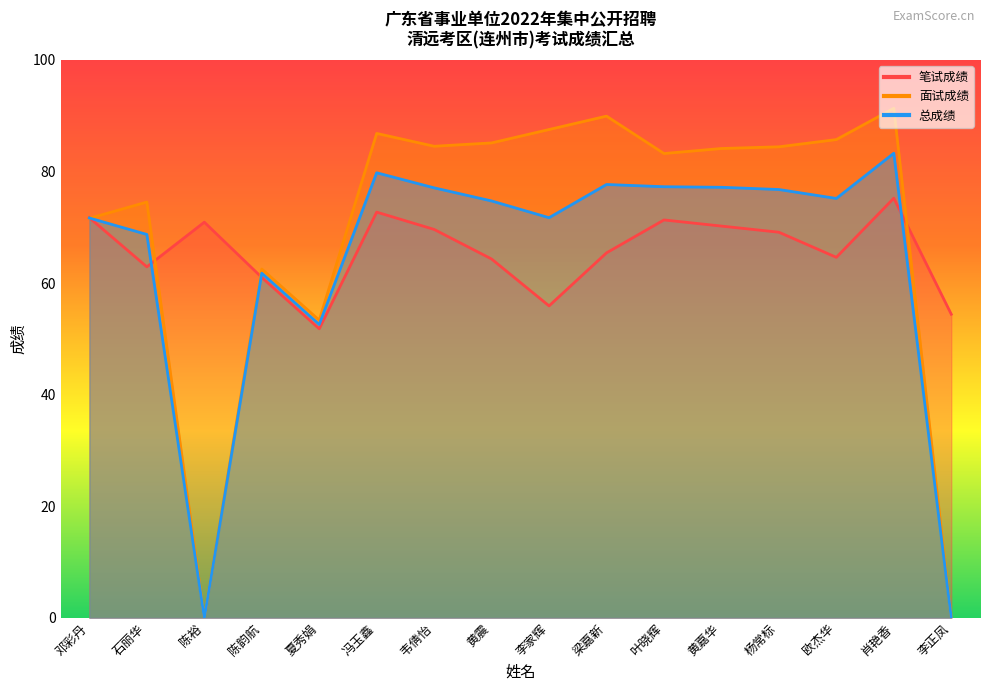

List the series in order of their peak value, lowest first.

笔试成绩, 总成绩, 面试成绩